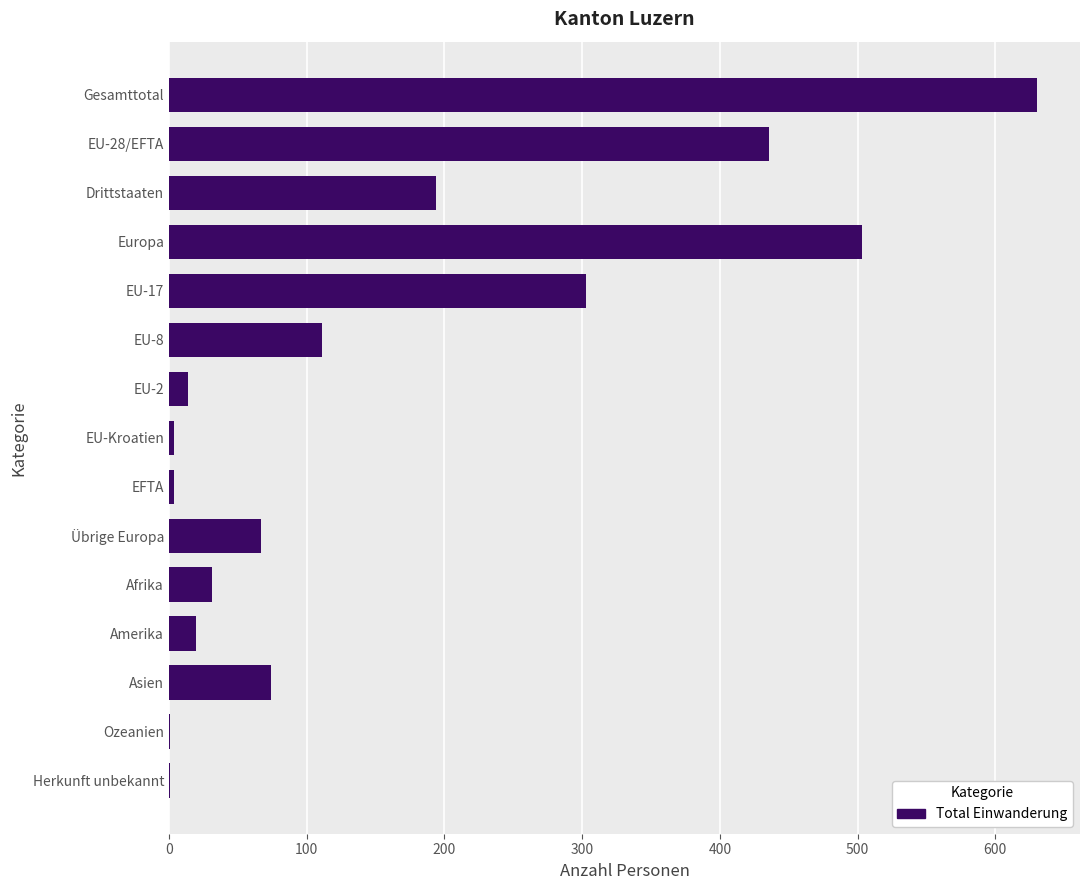

Count the number of categories in the chart.

15